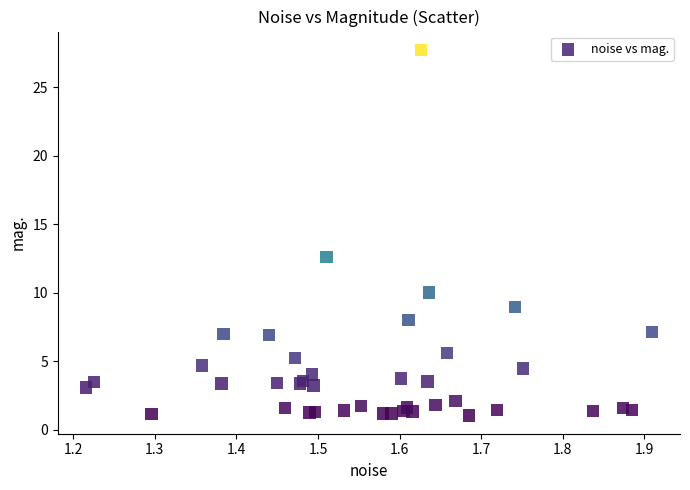

What Y value in the scatter plot is closest to 14?

12.6